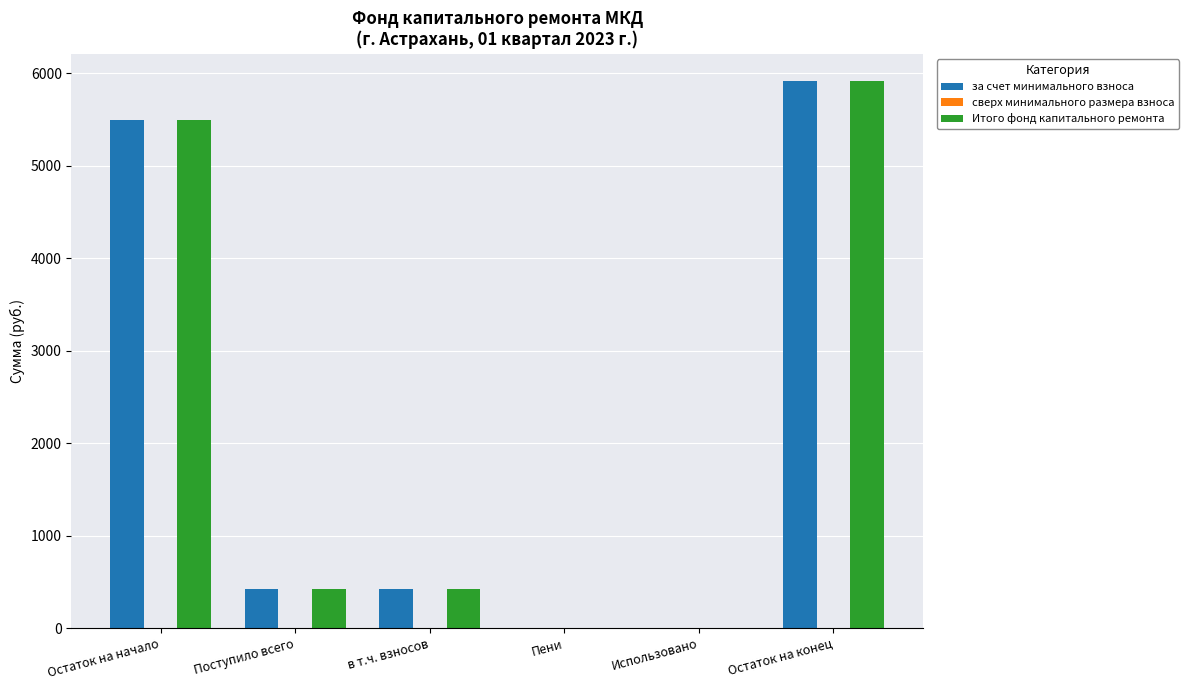

What is the total value across all series at Поступило всего?

849.5